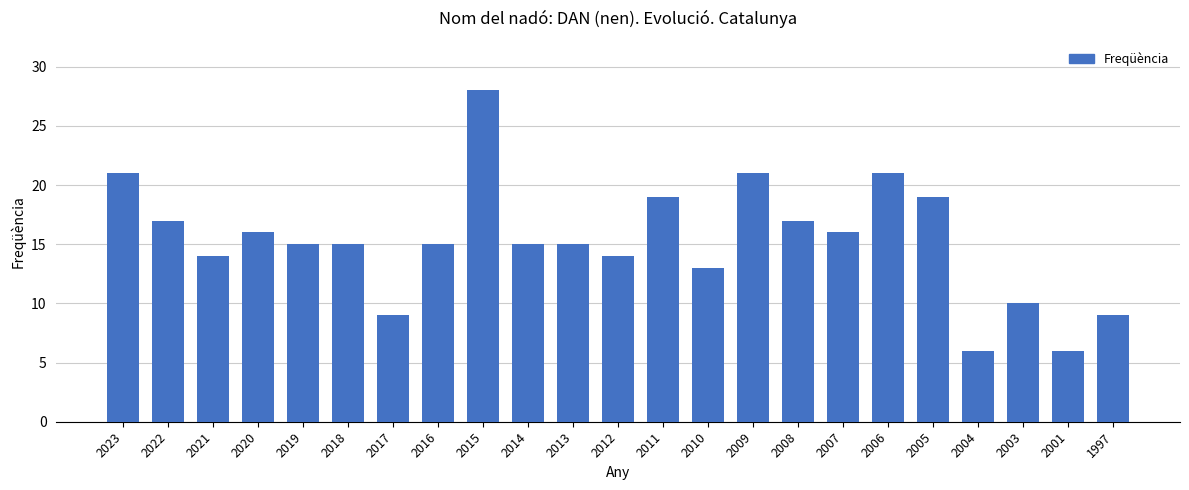

Reading left to right, extract all data points from this chart.

21	17	14	16	15	15	9	15	28	15	15	14	19	13	21	17	16	21	19	6	10	6	9